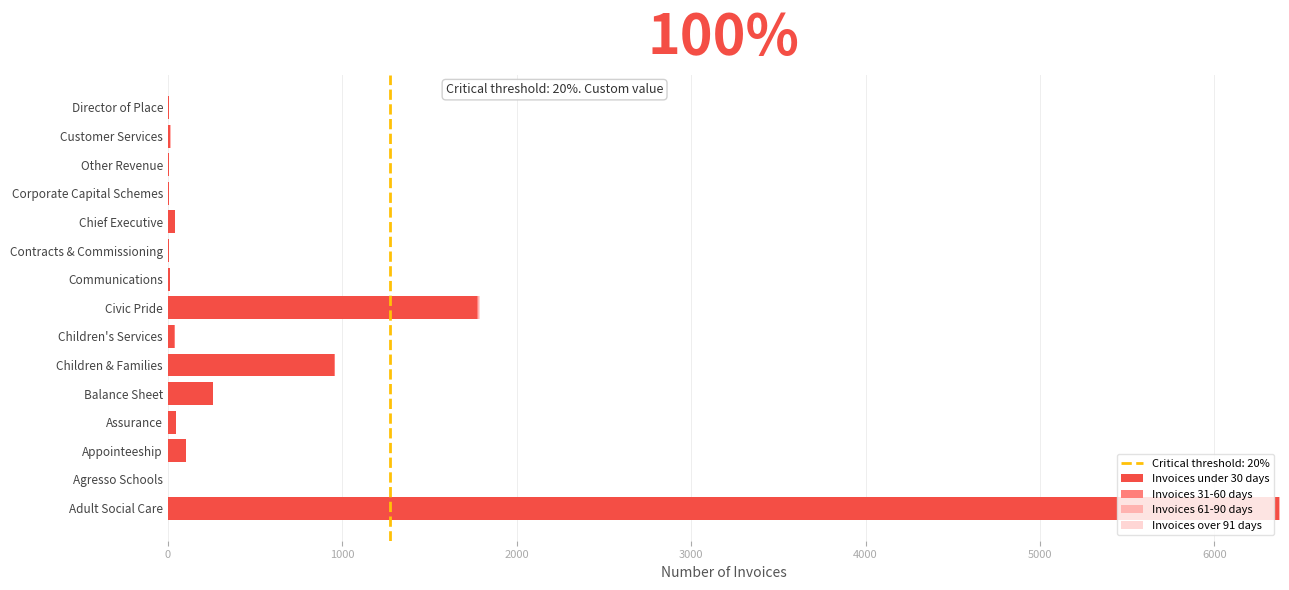

At which category is the sum across all series the highest?

Adult Social Care